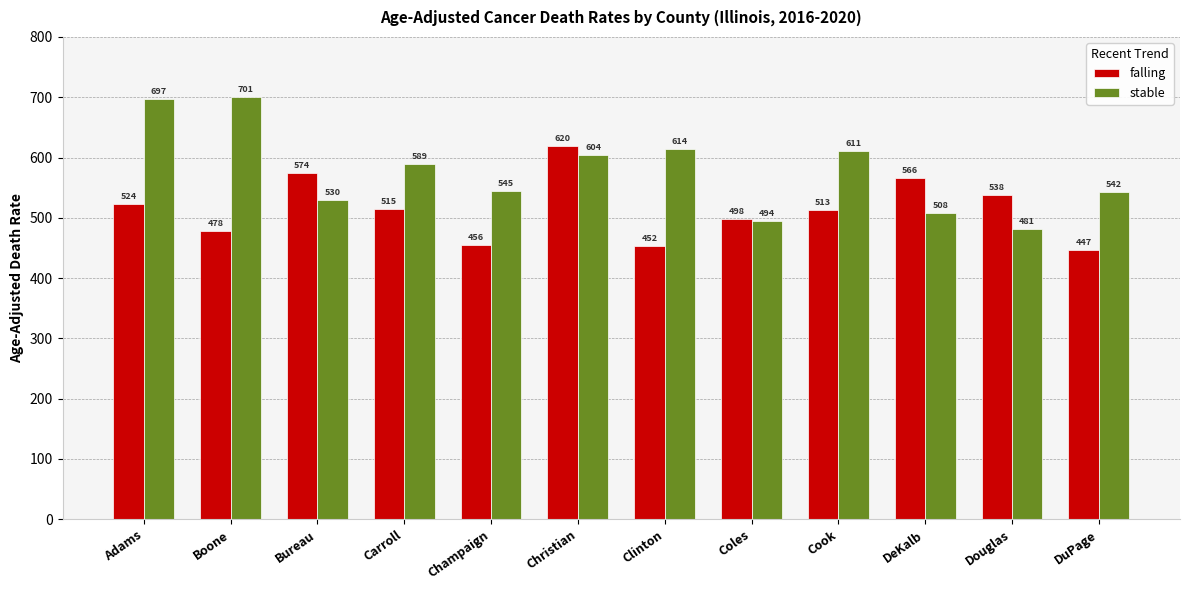

The value of stable at Douglas is 290.4. True or false?

False